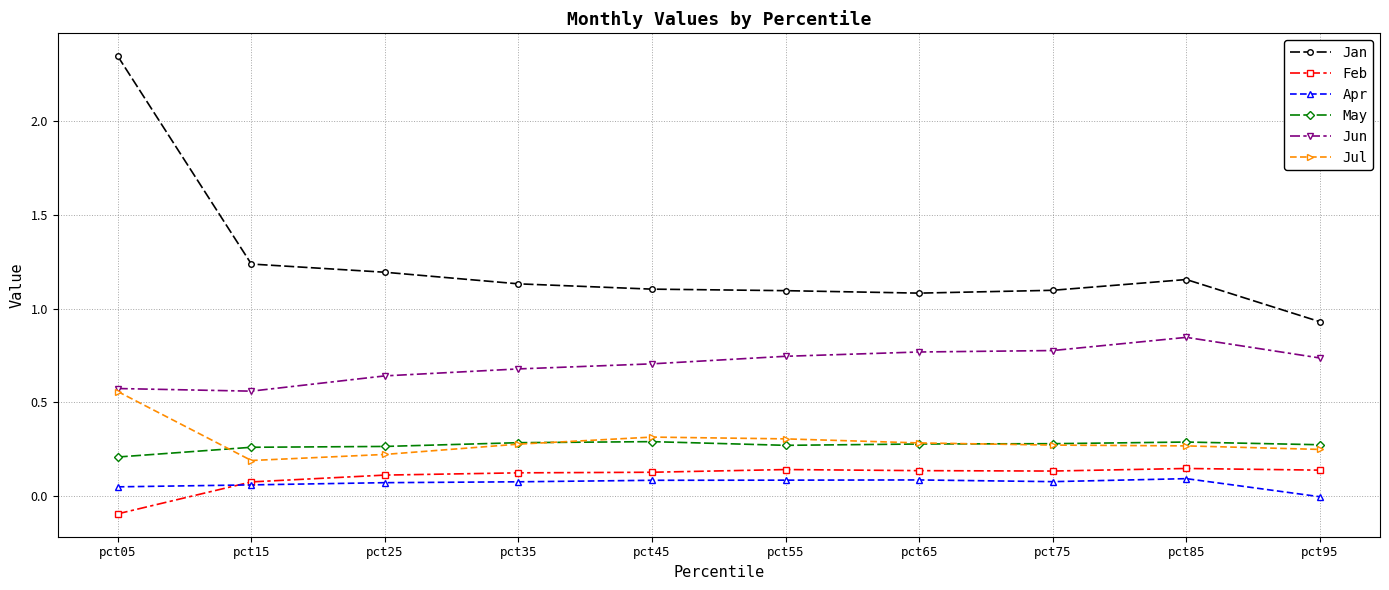

What is the minimum value shown in the chart?

-0.1